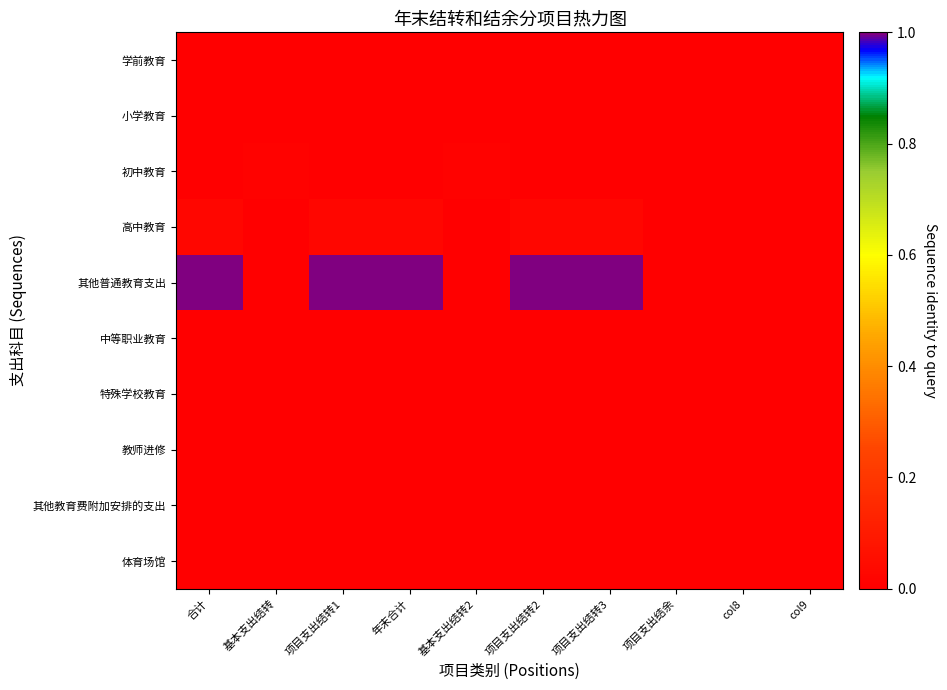

What is the total value across all series at 项目支出结转1?

1.0